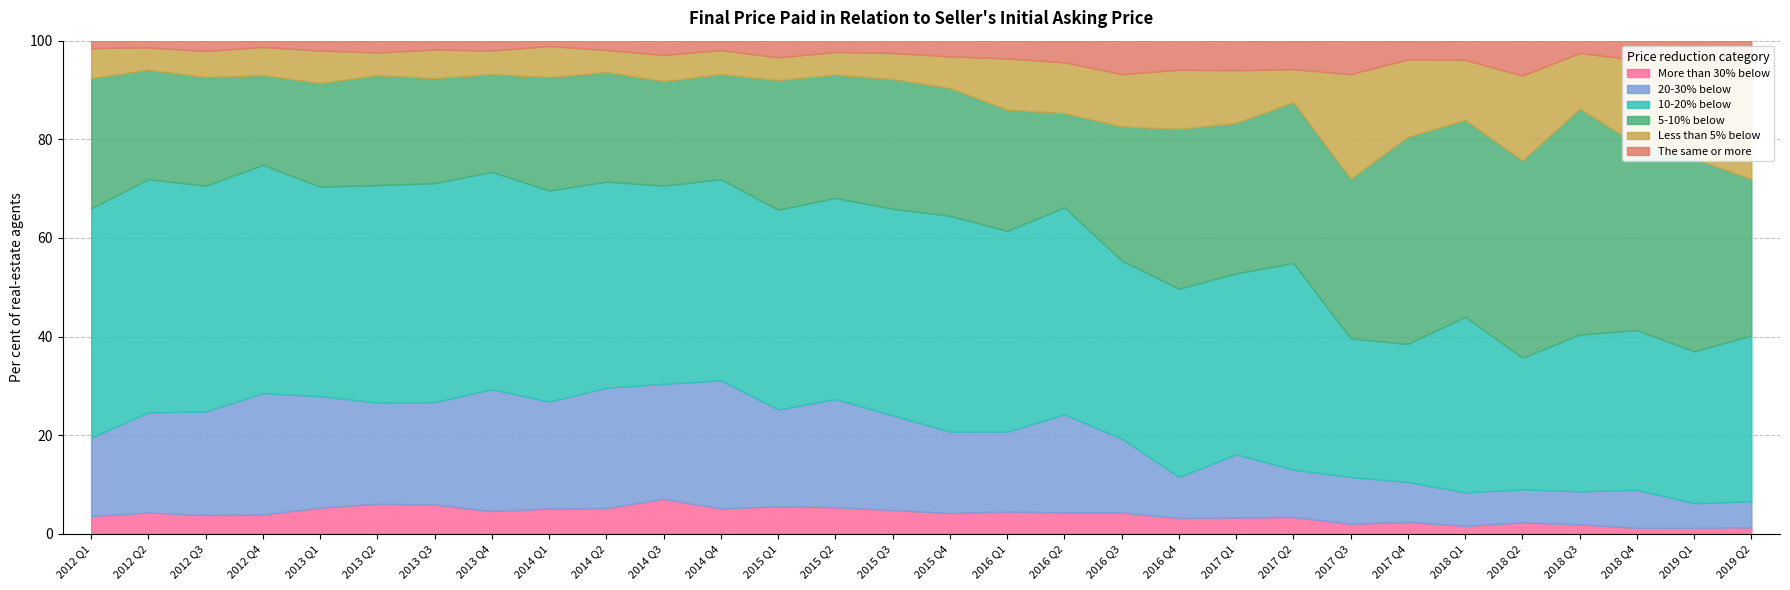

Which has a higher value, 2019 Q2 or 2012 Q1?

2012 Q1